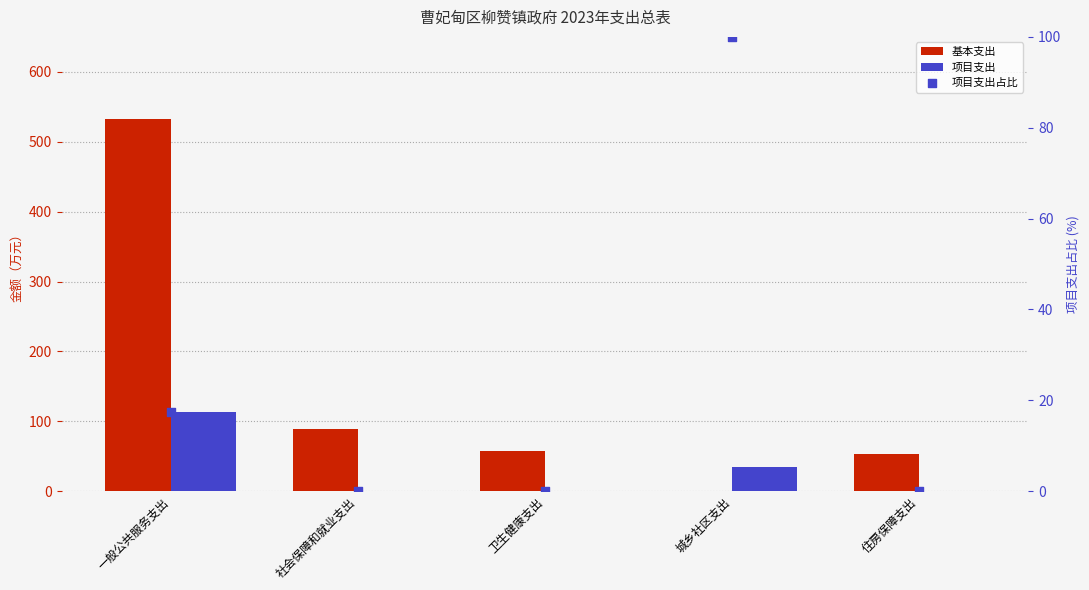

Which series contains the highest Y value?

基本支出